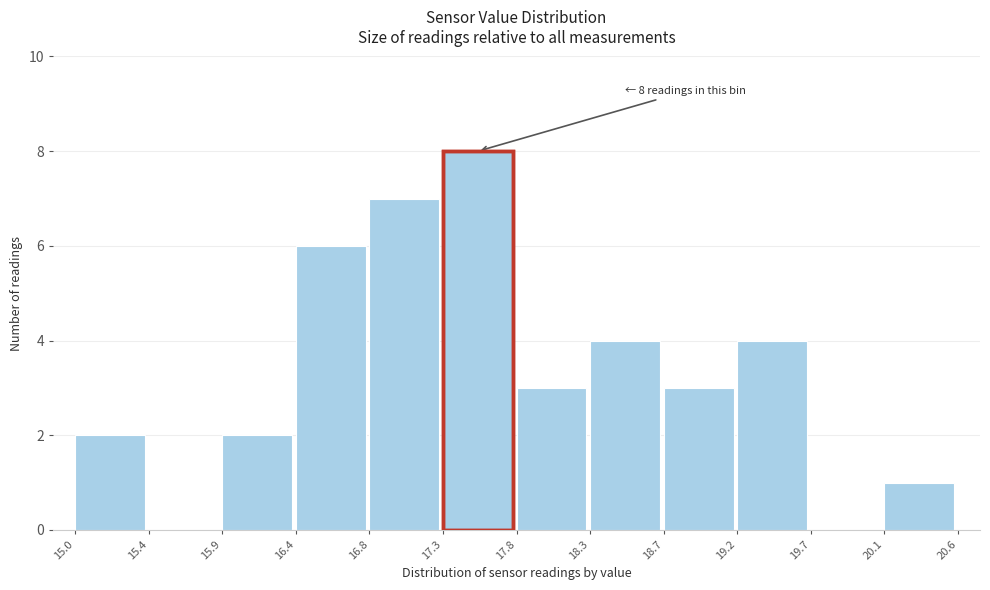

Over which range of the x-axis is the bar tallest?

17.3 to 17.8